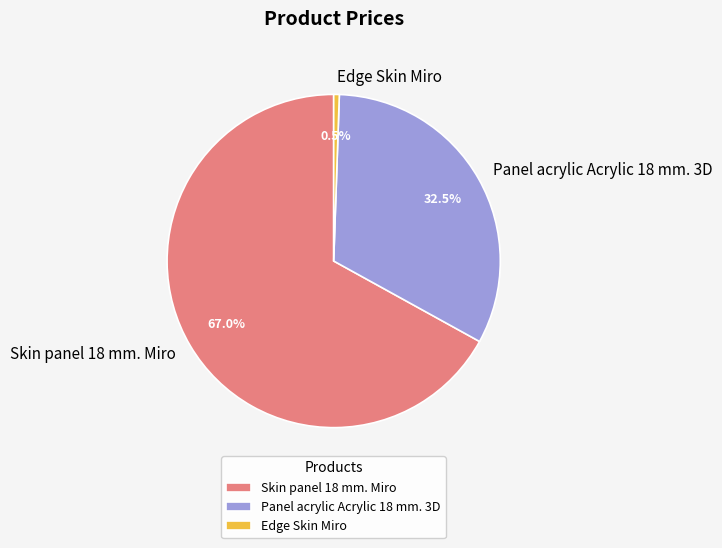

Which slice is the largest?

Skin panel 18 mm. Miro